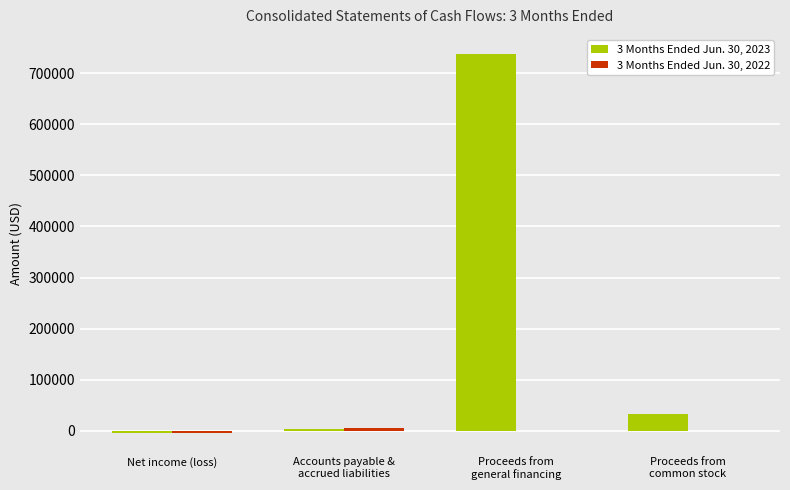

What is the maximum value shown in the chart?

737500